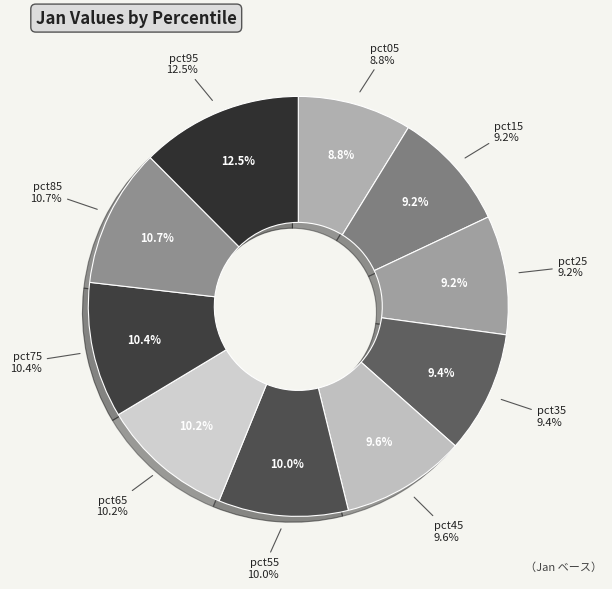

To the nearest percent, what is the difference between the pct85 and pct45 slice percentages?

1%